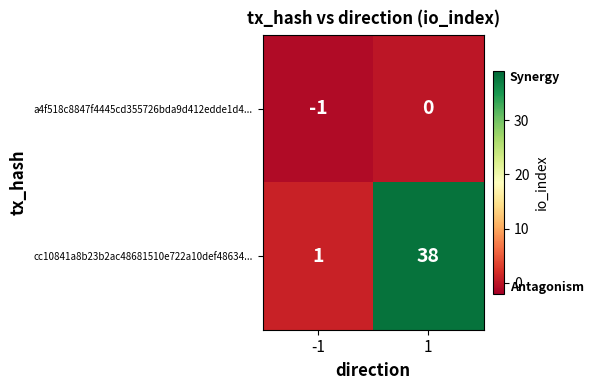

Reading left to right, list all the values displayed in this chart.

a4f518c8847f4445cd355726bda9d412edde1d4...: -1=-1	1=0
cc10841a8b23b2ac48681510e722a10def48634...: -1=1	1=38